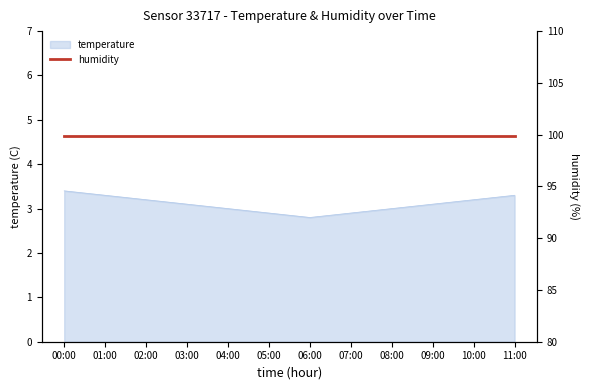

What is the ratio of the value at 01:00 to the value at 03:00?

1.1